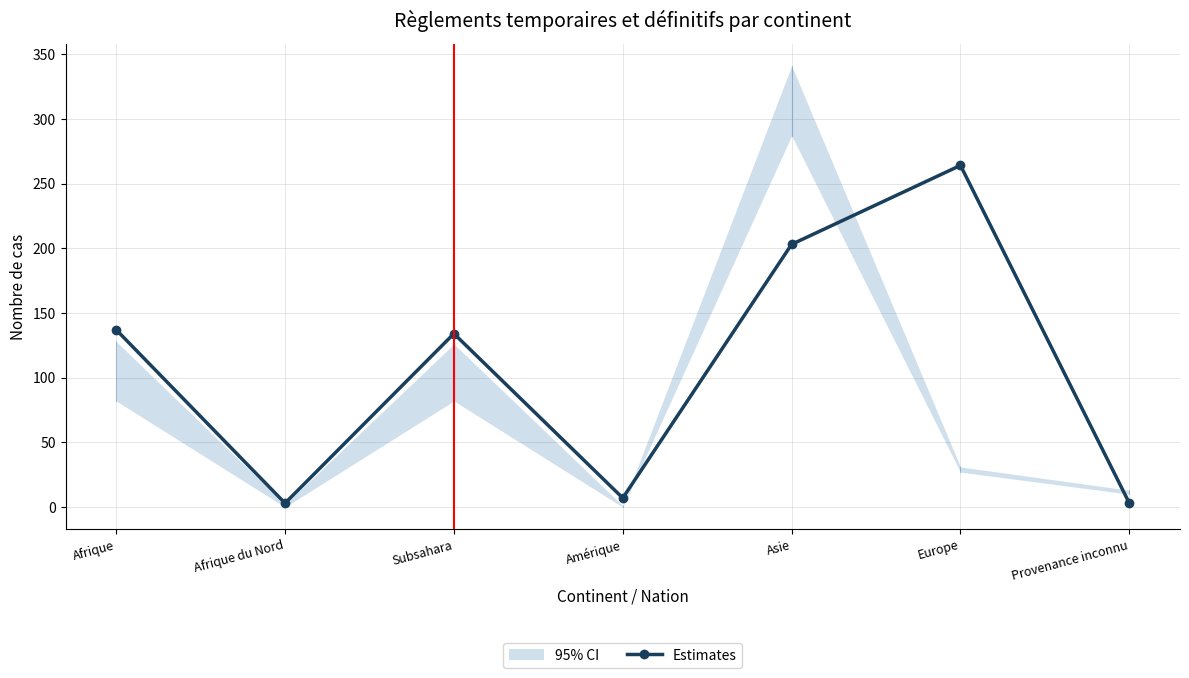

What position from the left is Asie?

5